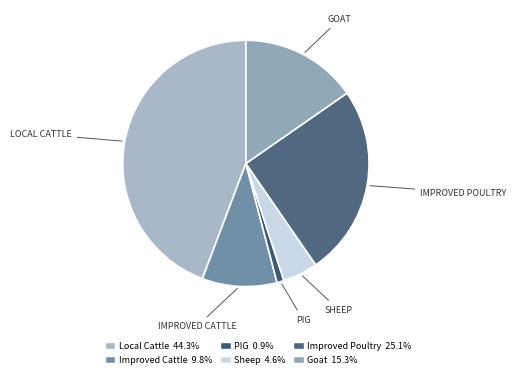

To the nearest percent, what is the difference between the largest and smallest slice percentages?

43%